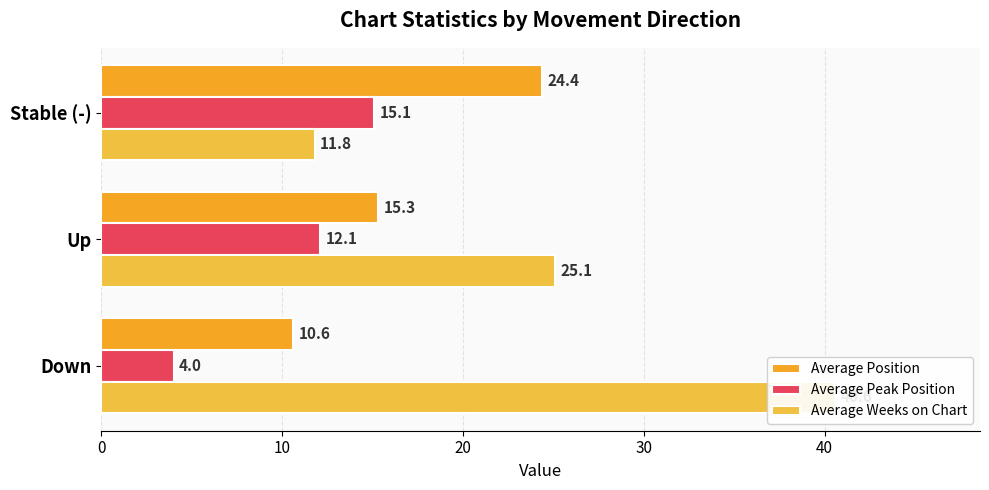

How many groups of bars are there?

3